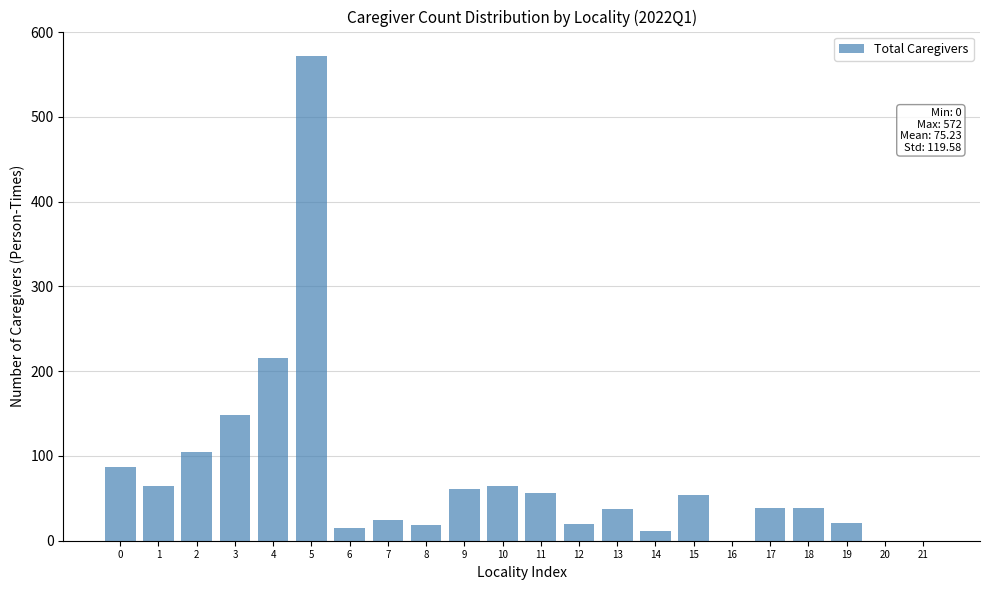

What is the greatest value displayed?

572